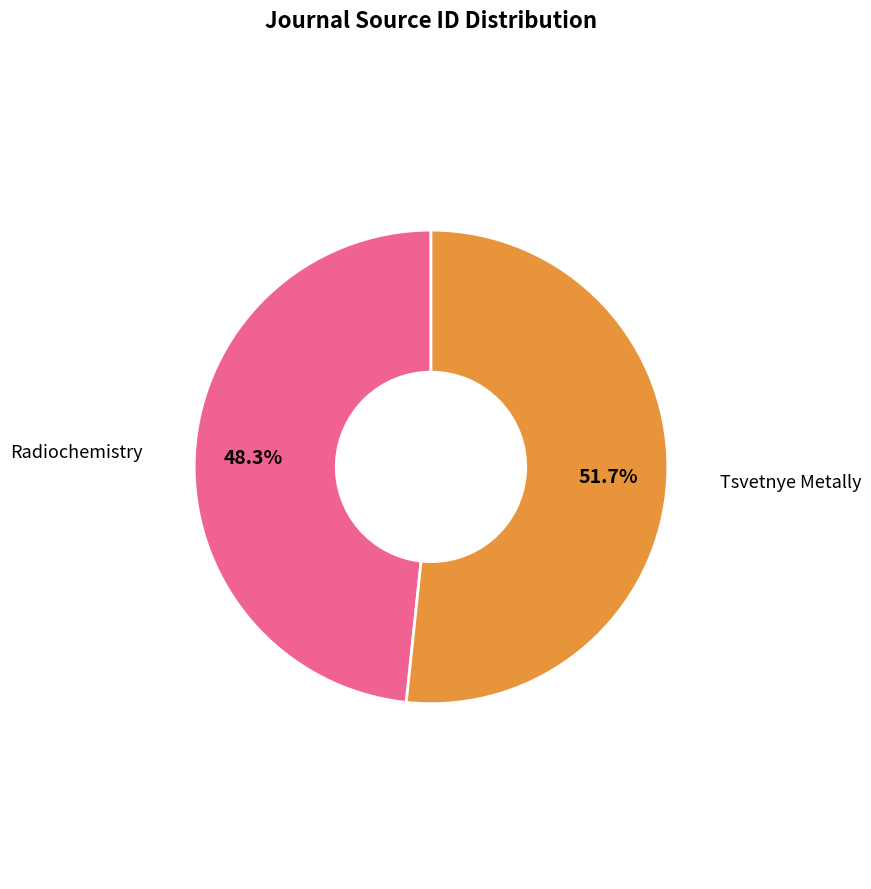

What percentage is the Radiochemistry slice, to the nearest percent?

48%